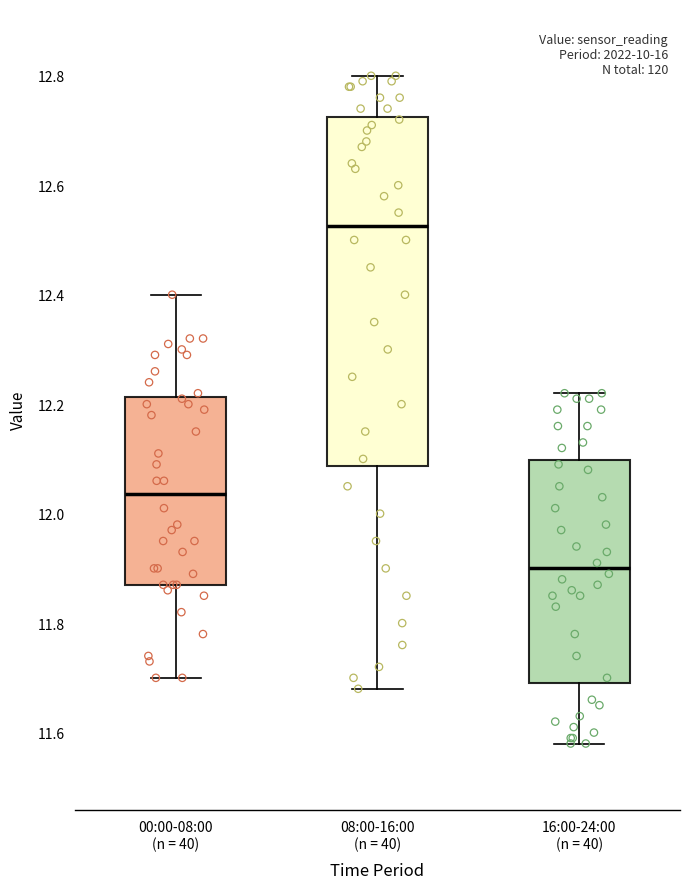

Which box's median line is the highest?

08:00-16:00 (n = 40)